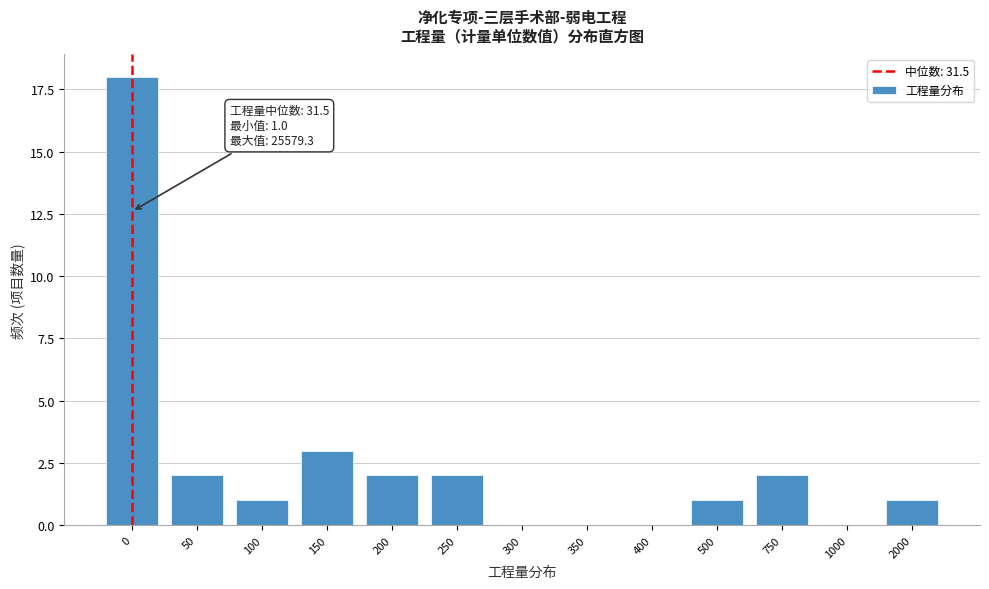

Reading right to left, list all the values displayed in this chart.

2000=1	1000=0	750=2	500=1	400=0	350=0	300=0	250=2	200=2	150=3	100=1	50=2	0=18